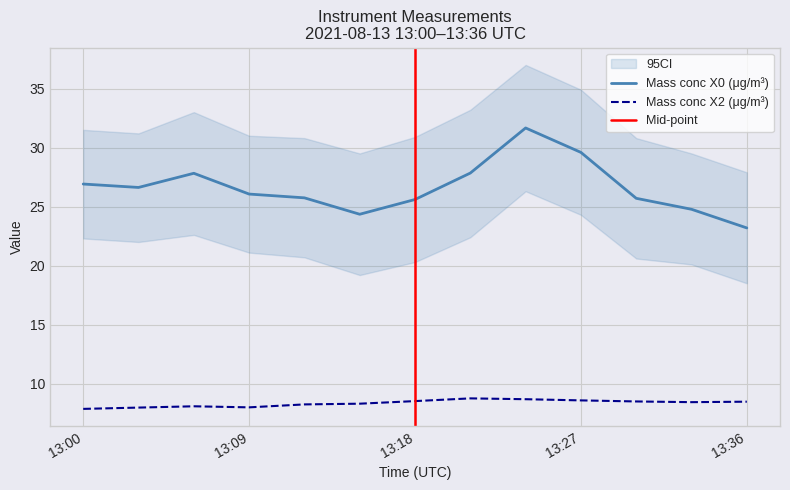

The Mass conc X2 (μg/m³) series shows 4.2 at 13:36. True or false?

False